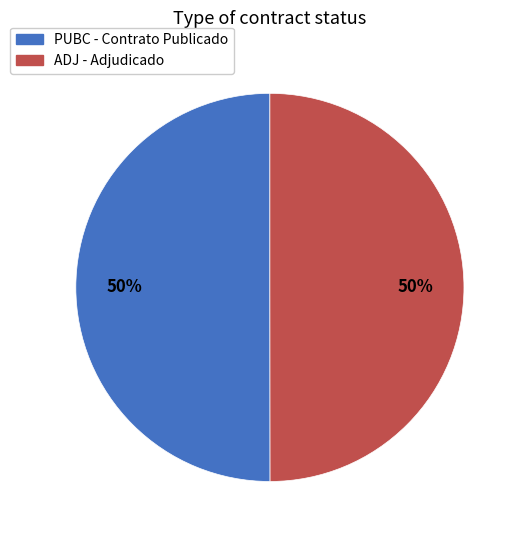

What is the ratio of the value at PUBC to the value at ADJ?

1.0